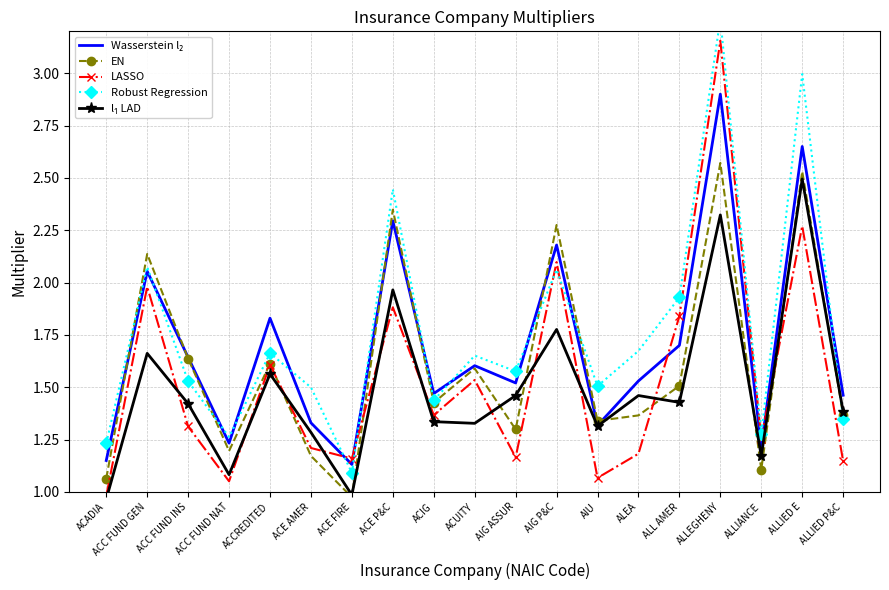

How many intersections are there between l₁ LAD and LASSO?

11